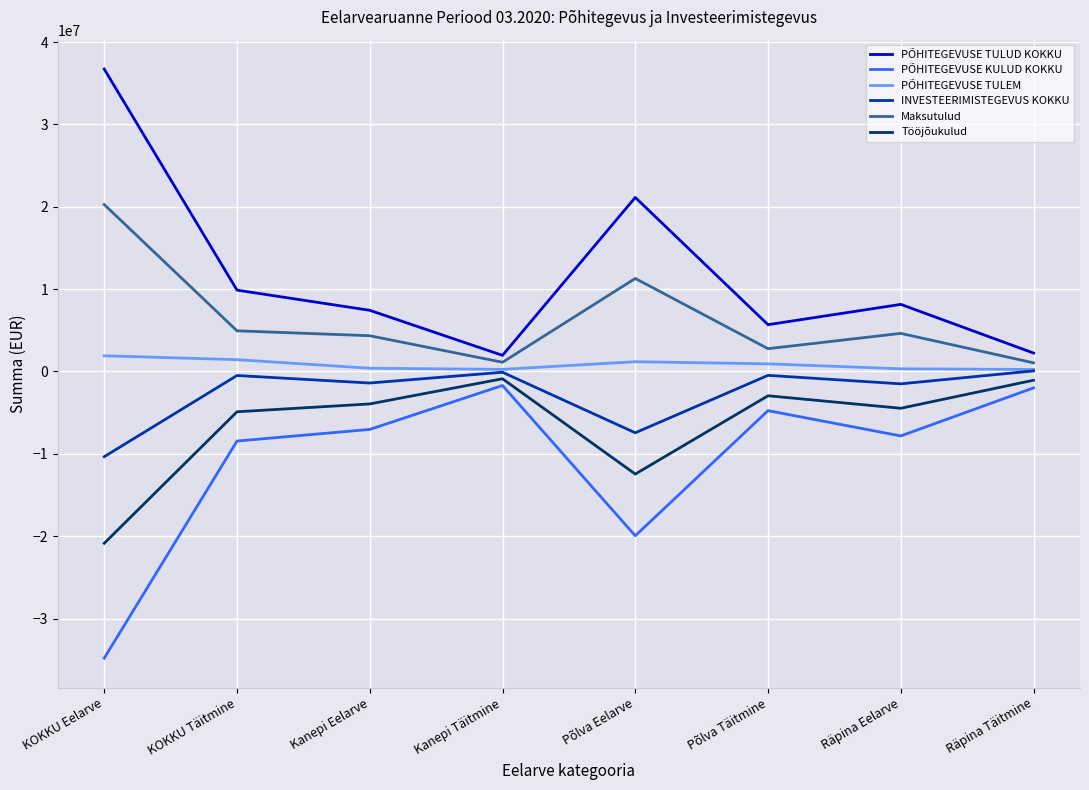

The value of PÕHITEGEVUSE TULUD KOKKU at Põlva Täitmine is 5683950.2. True or false?

True